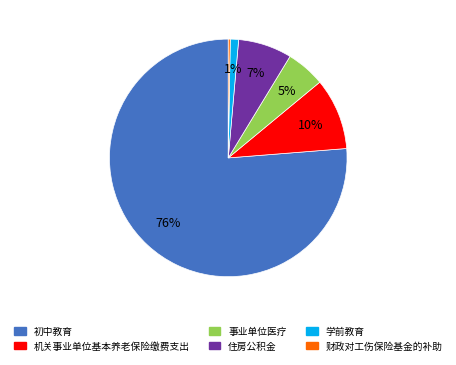

Which slice is the largest?

初中教育